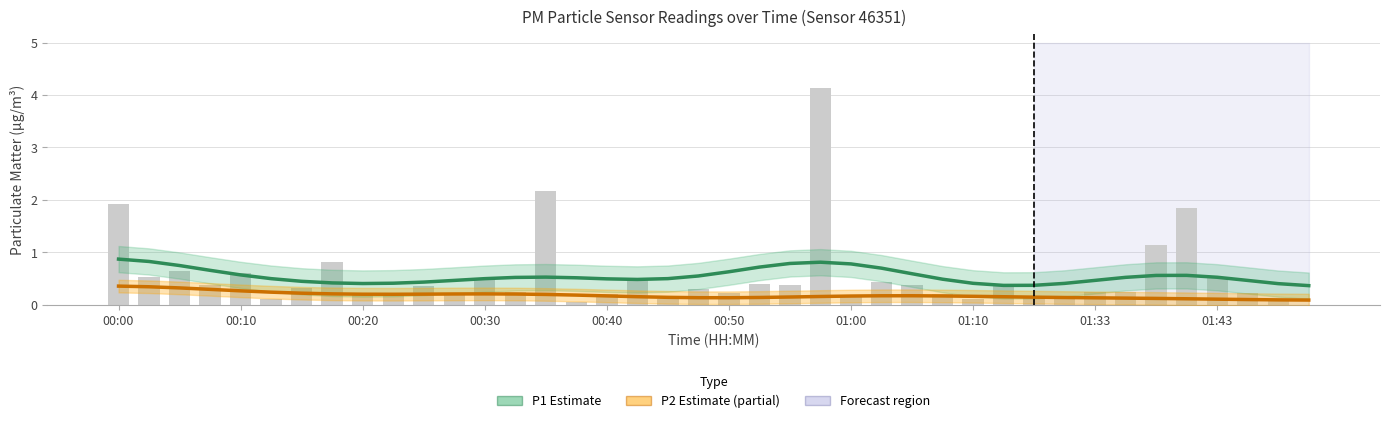

At which category is the sum across all series the highest?

00:00